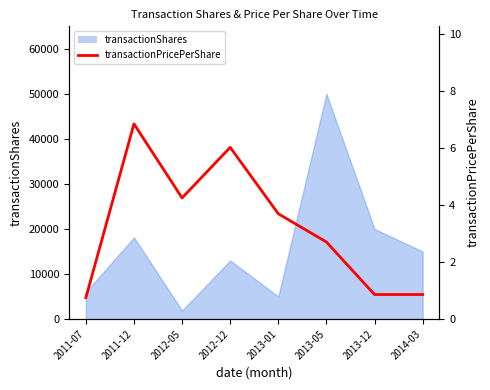

The value at 2011-12 is 6.8. True or false?

True